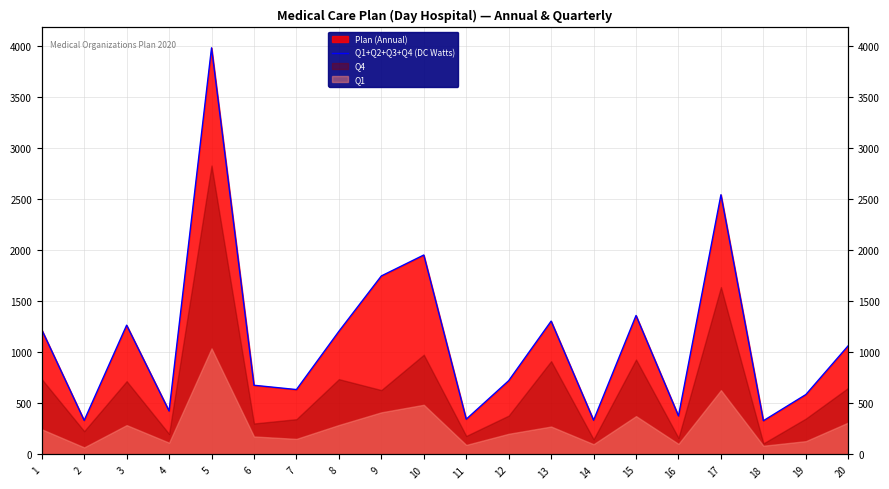

The value at 2 is 440. True or false?

False